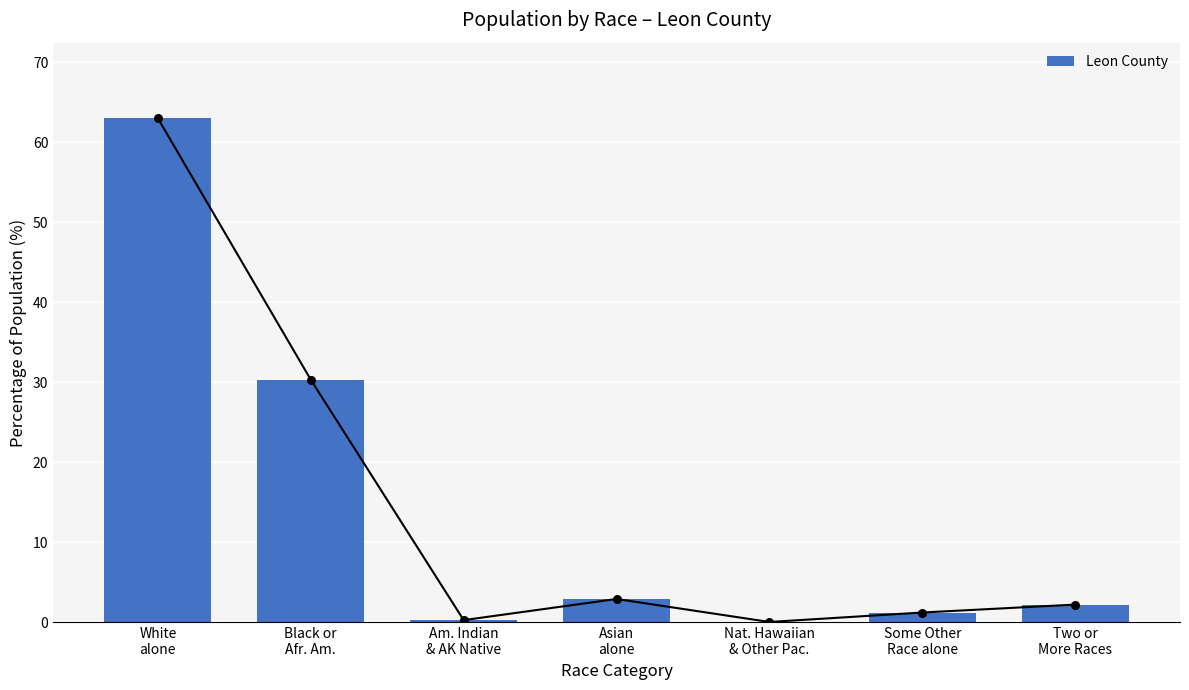

Between Am. Indian
& AK Native and Some Other
Race alone, which is larger?

Some Other
Race alone